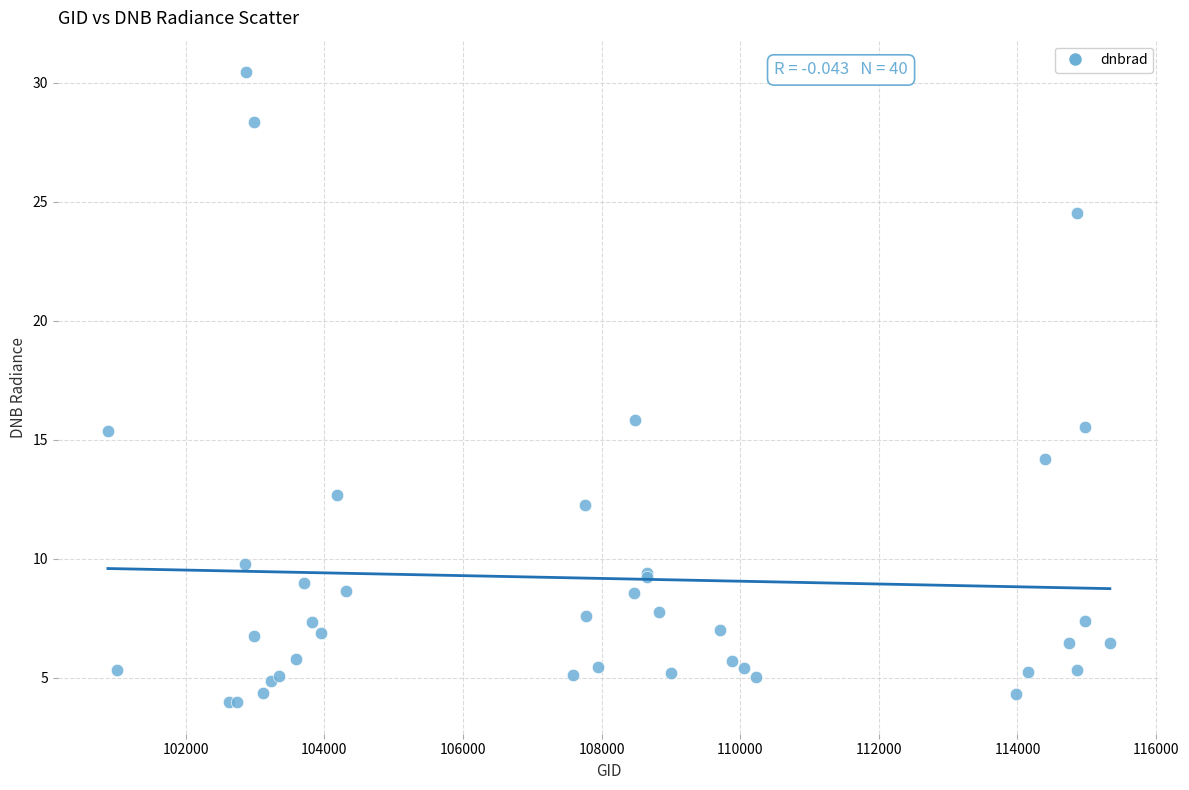

What Y value in the scatter plot is closest to 17?

15.8